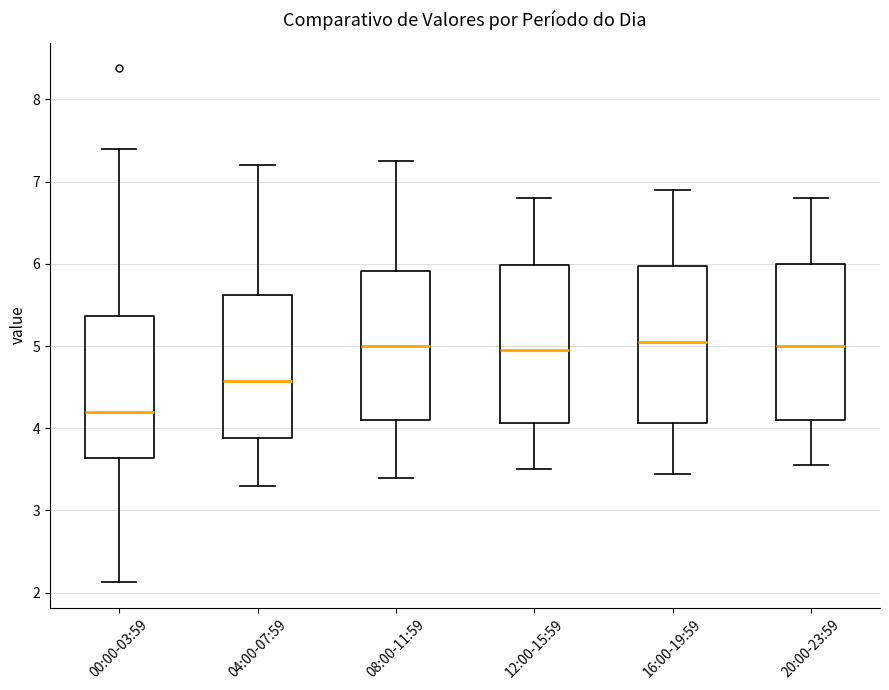

Reading left to right, transcribe this box plot: for each box, give where its median line is, the range the box spans, and where its two whiskers end, as read against the y-axis. The values are not printed on the chart, so give them approximately, as read against the axis.

00:00-03:59: median 4.2, box 3.6 to 5.4, whiskers 2.1 to 7.4
04:00-07:59: median 4.6, box 3.9 to 5.6, whiskers 3.3 to 7.2
08:00-11:59: median 5.0, box 4.1 to 5.9, whiskers 3.4 to 7.3
12:00-15:59: median 5.0, box 4.1 to 6.0, whiskers 3.5 to 6.8
16:00-19:59: median 5.1, box 4.1 to 6.0, whiskers 3.5 to 6.9
20:00-23:59: median 5.0, box 4.1 to 6.0, whiskers 3.6 to 6.8